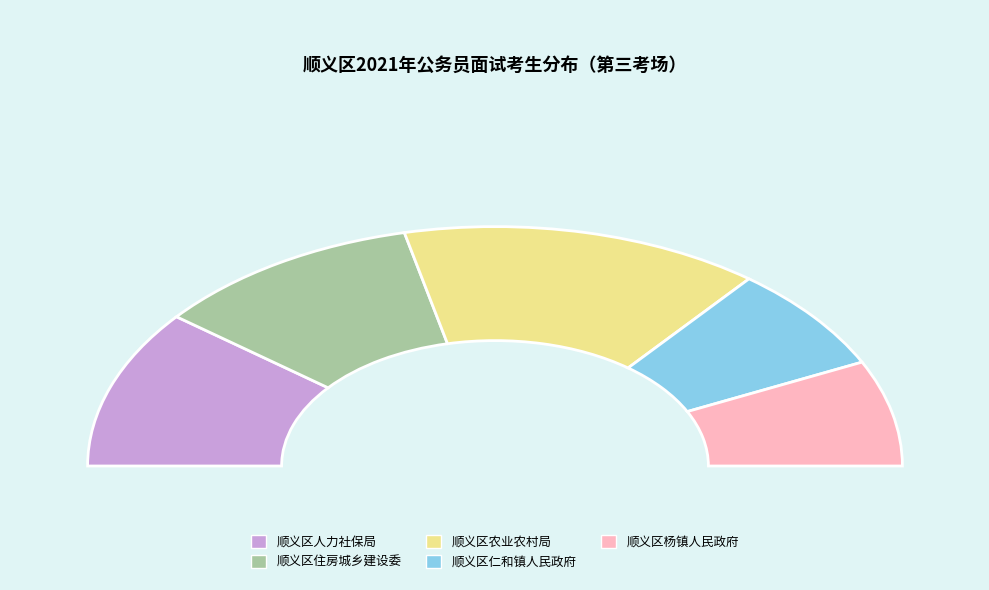

Is 顺义区住房城乡建设委 the majority of the pie?

No